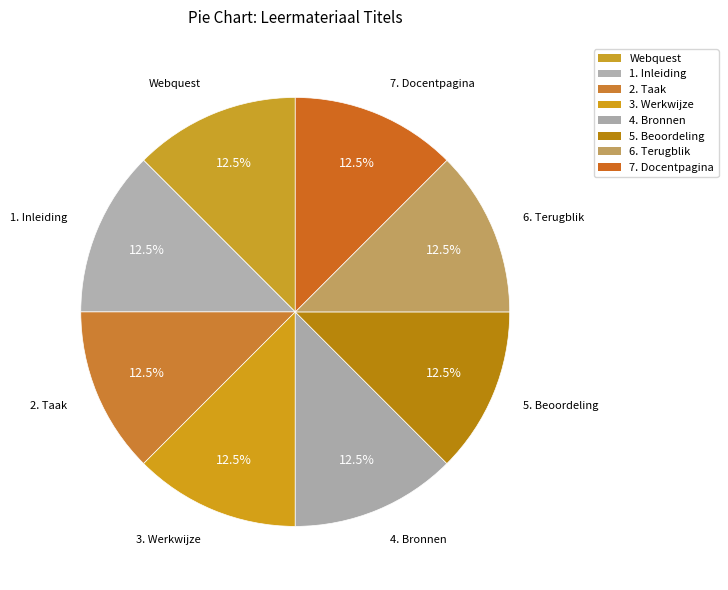

What percentage do 4. Bronnen and 6. Terugblik together represent?

25.0%